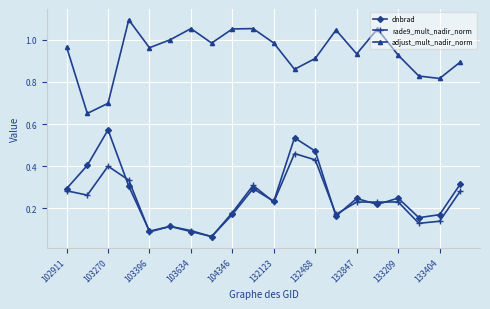

Which series has the largest range (max minus min)?

dnbrad